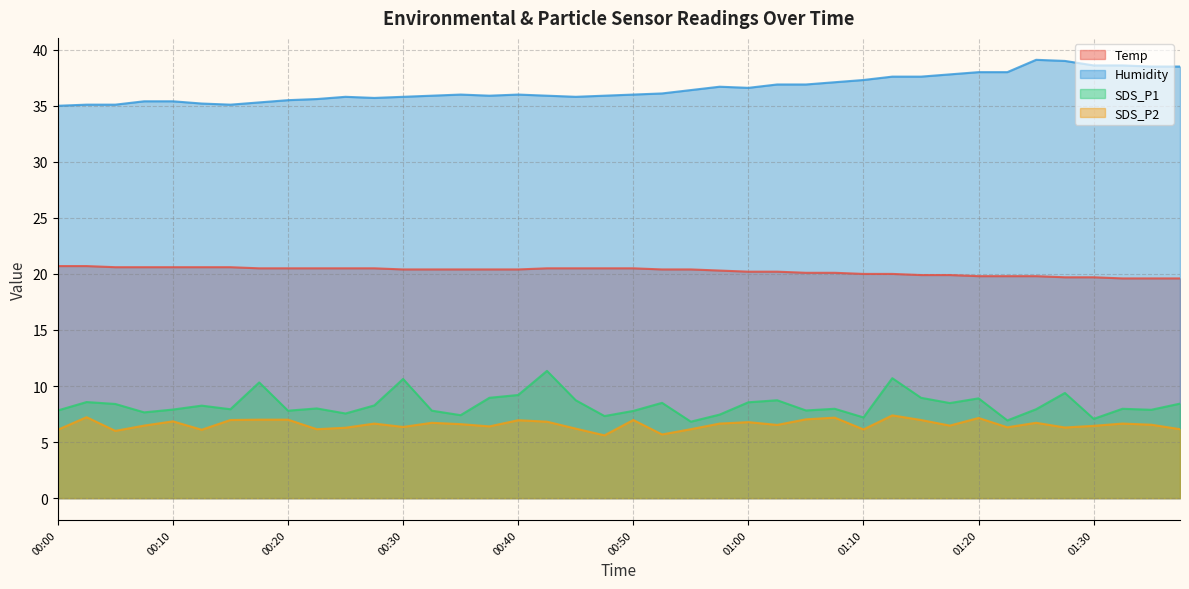

What is the lowest value of the SDS_P1 series?

6.8